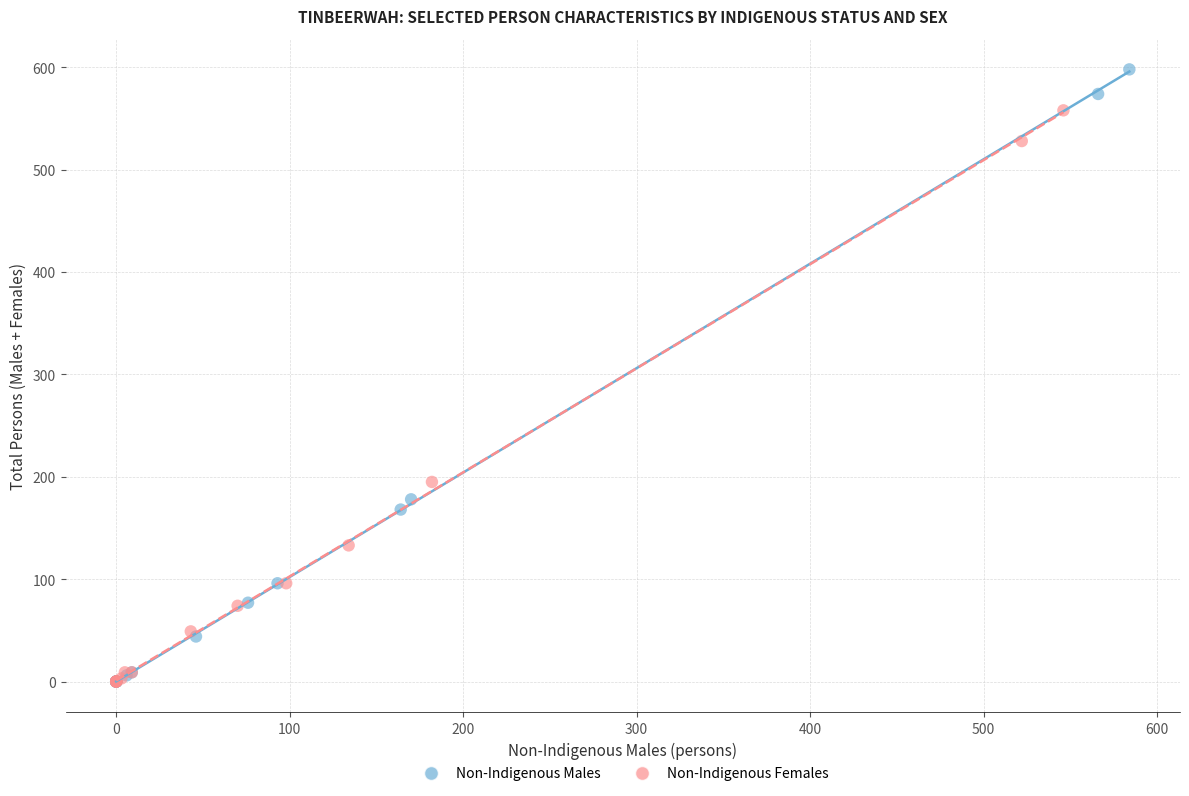

Which series has the widest spread of Y values?

Non-Indigenous Males